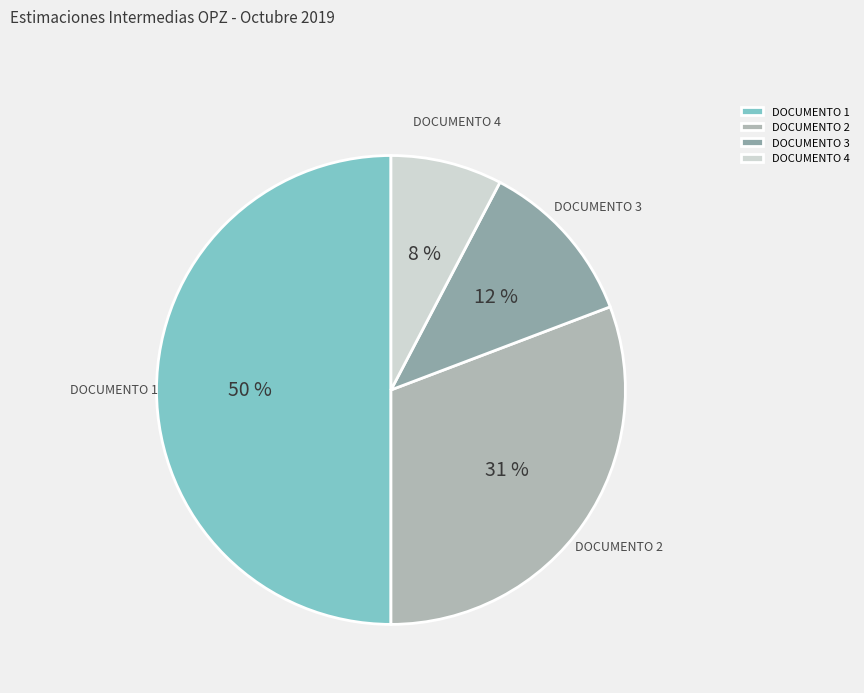

What is the largest slice in the pie chart?

DOCUMENTO 1